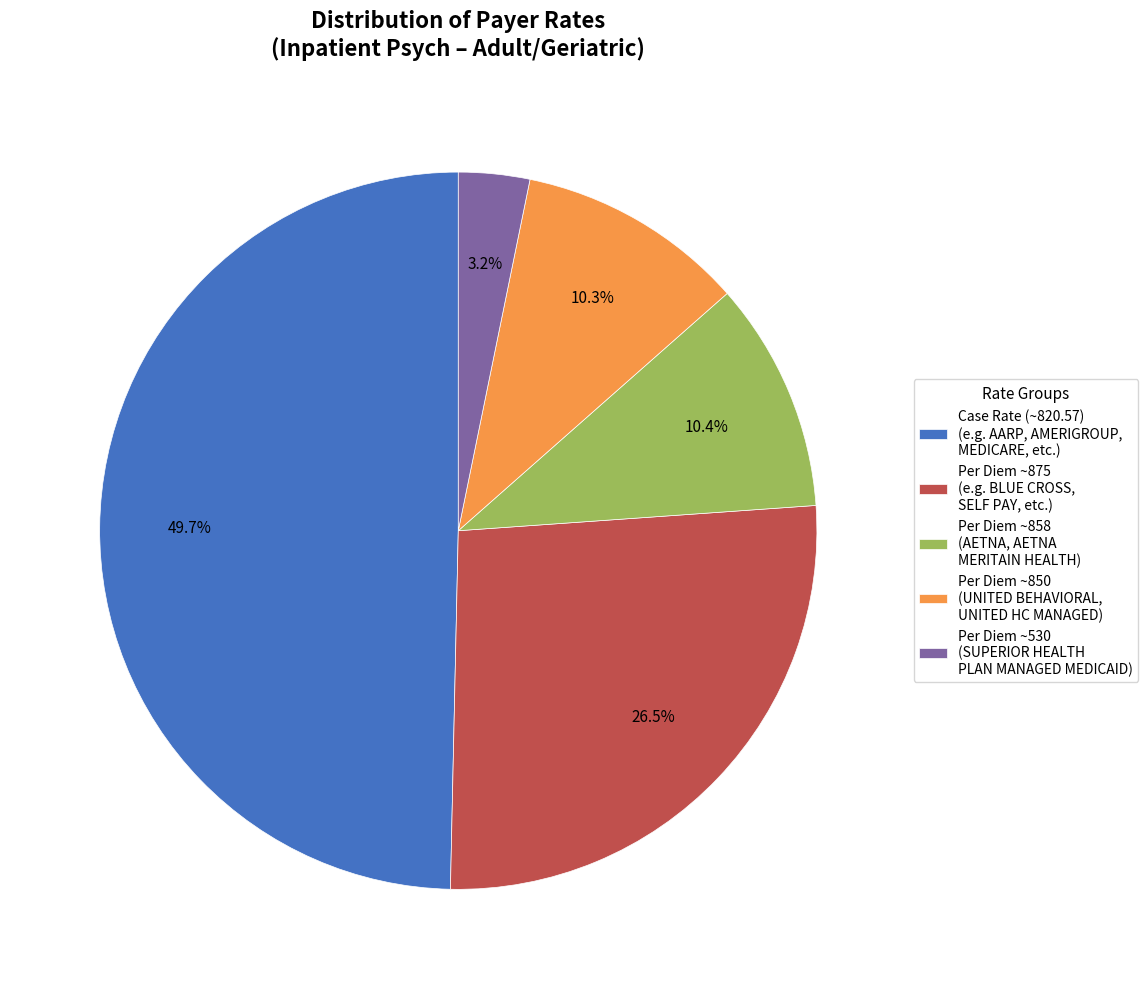

Between Case Rate (~820.57) (e.g. AARP, AMERIGROUP, MEDICARE, etc.) and Per Diem ~850 (UNITED BEHAVIORAL, UNITED HC MANAGED), which is larger?

Case Rate (~820.57) (e.g. AARP, AMERIGROUP, MEDICARE, etc.)